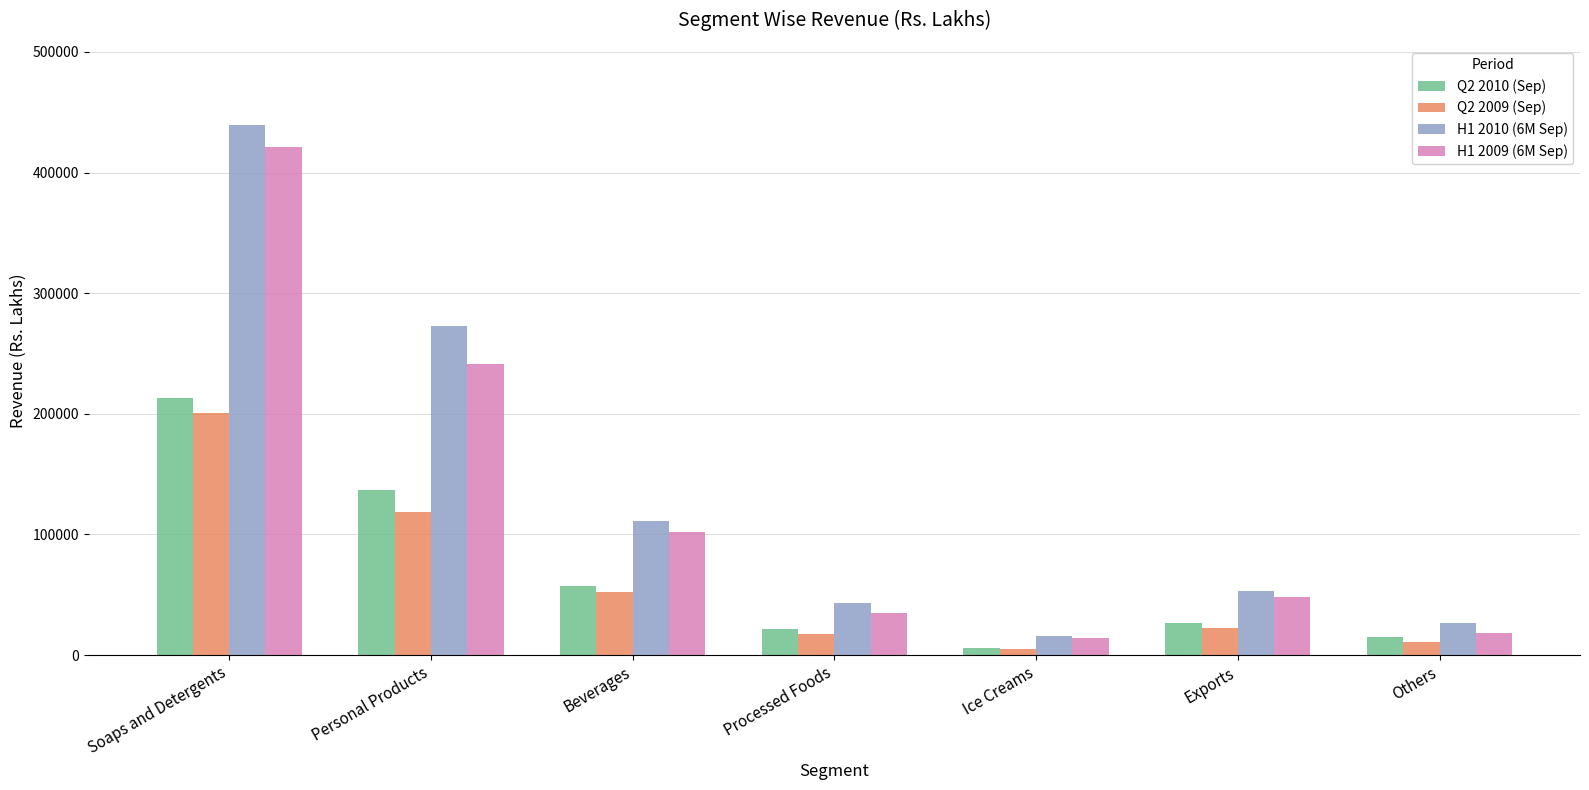

Reading right to left, extract all data points from this chart.

Q2 2010 (Sep): 15271.0	26470.0	5491.0	21948.8	56999.7	136485.1	212938.4
Q2 2009 (Sep): 10705.0	22700.0	5036.0	17392.0	52158.0	119018.0	200369.0
H1 2010 (6M Sep): 26530.0	52947.0	15955.0	43059.8	110783.7	273036.1	439384.4
H1 2009 (6M Sep): 18646.0	48447.0	13895.0	34602.0	102116.0	241569.0	421522.0